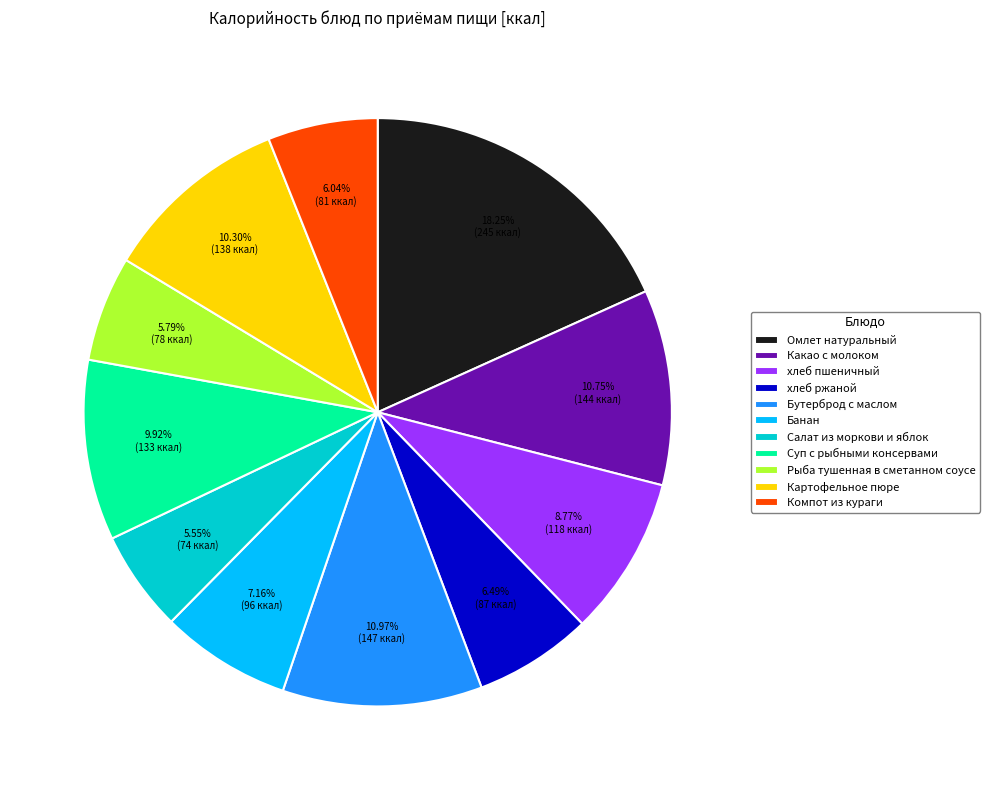

True or false: Суп с рыбными консервами accounts for 10% of the total.

True